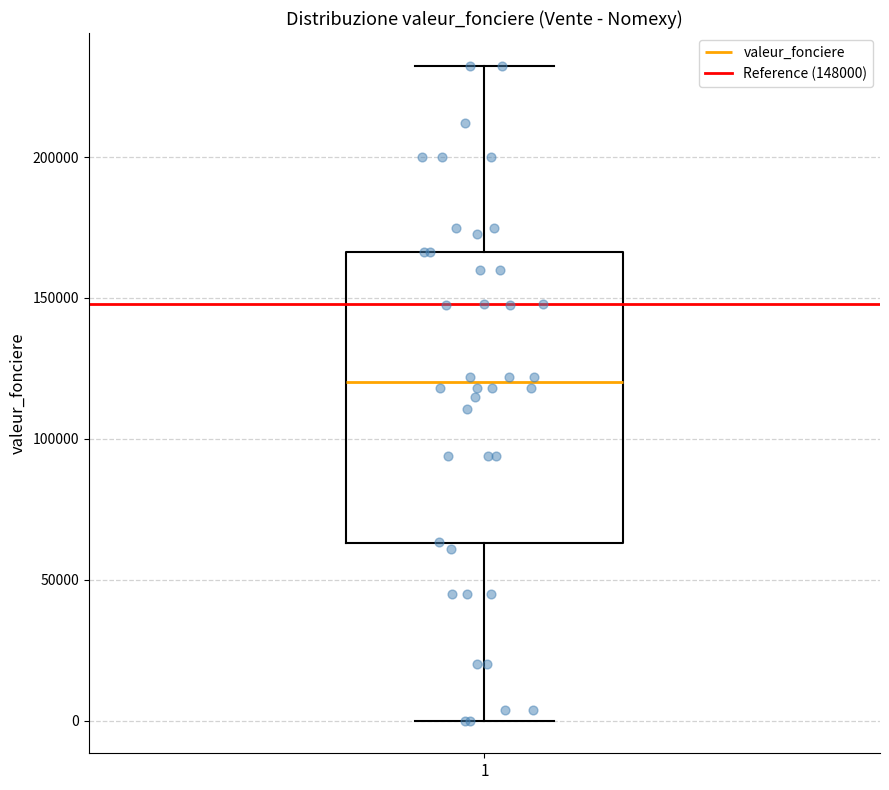

Where is the lower edge of the box at x = 1 on the y-axis? The values are not printed on the chart, so give them approximately, as read against the axis.

65000